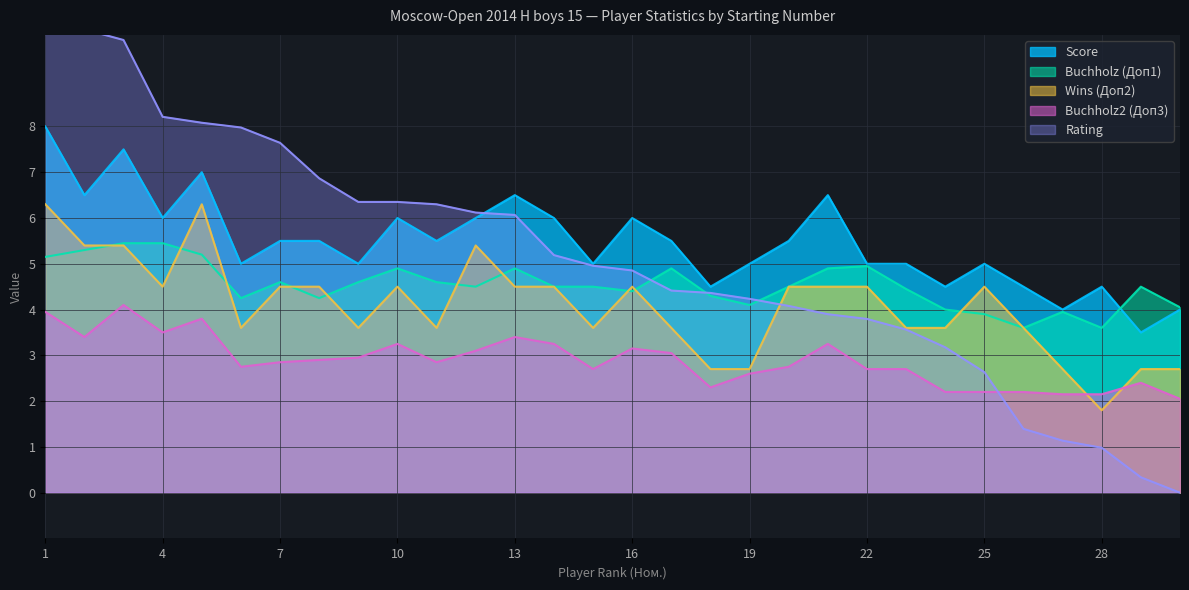

In Buchholz (Доп1), how many points are higher than both neighbors (excluding endpoints)?

7